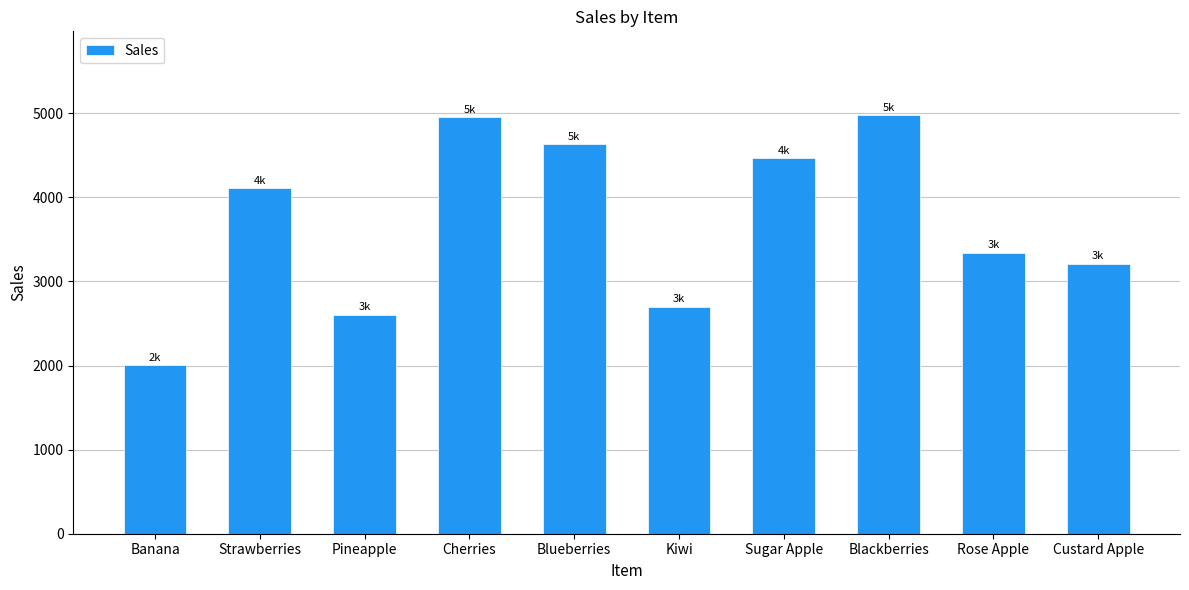

Reading left to right, extract all data points from this chart.

2003	4106	2602	4954	4630	2700	4467	4978	3342	3208